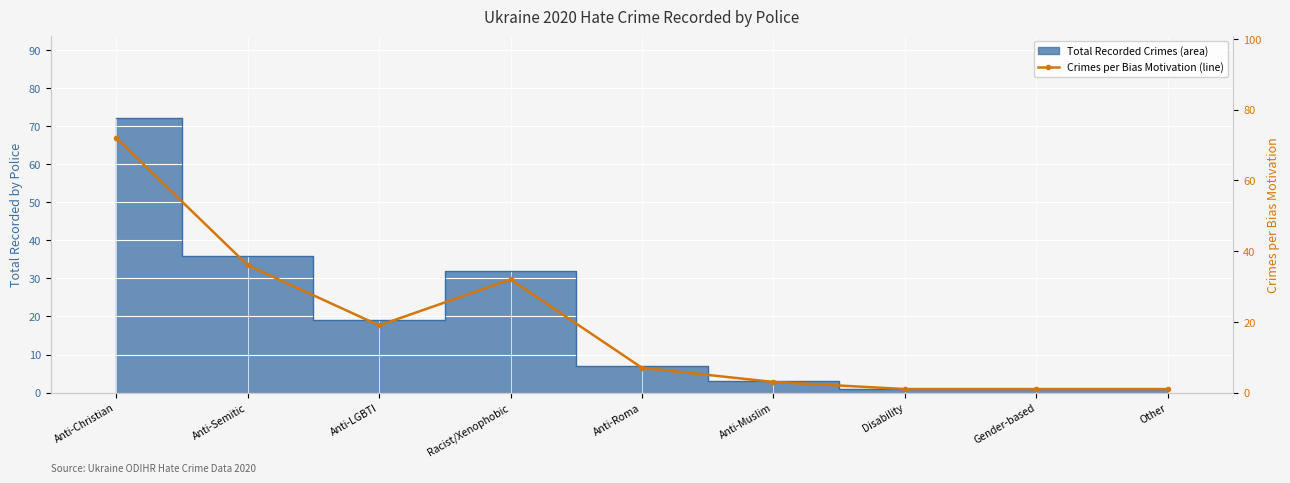

How many points are higher than both their immediate neighbors (excluding endpoints)?

1